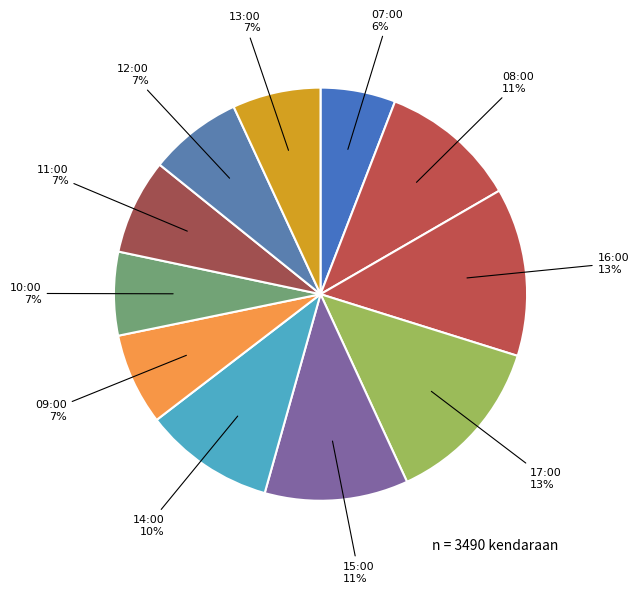

What is the ratio of the value at 15:00 to the value at 08:00?

1.0